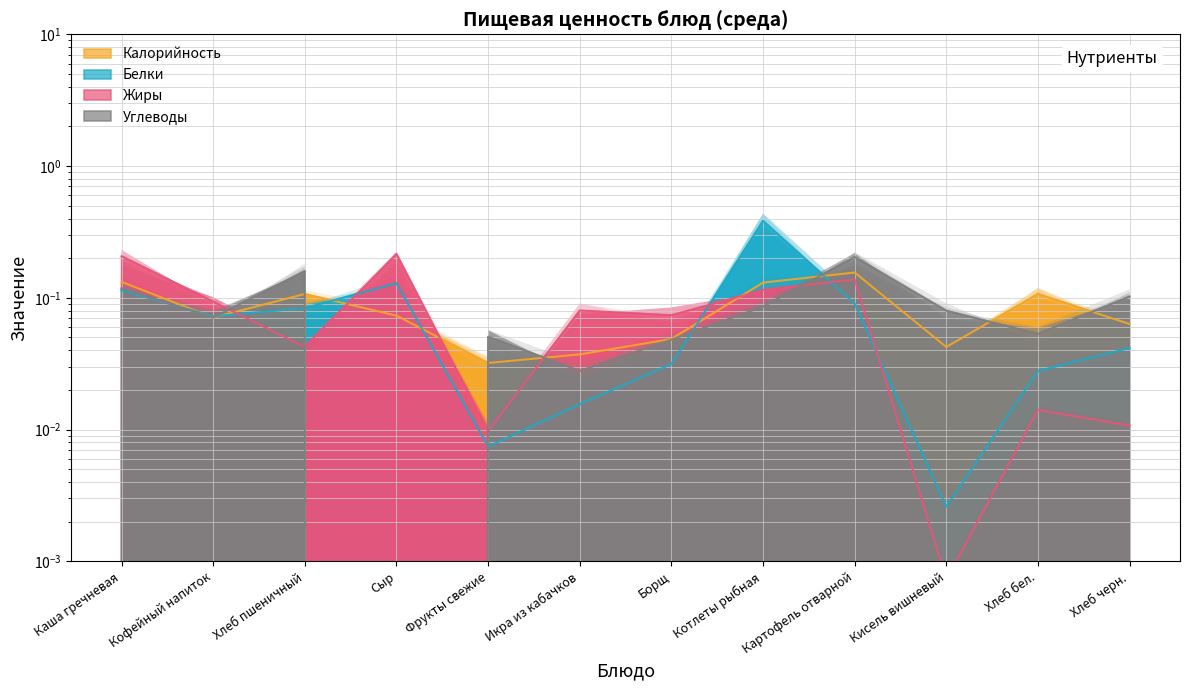

Where is the first local maximum for Углеводы?

Хлеб пшеничный